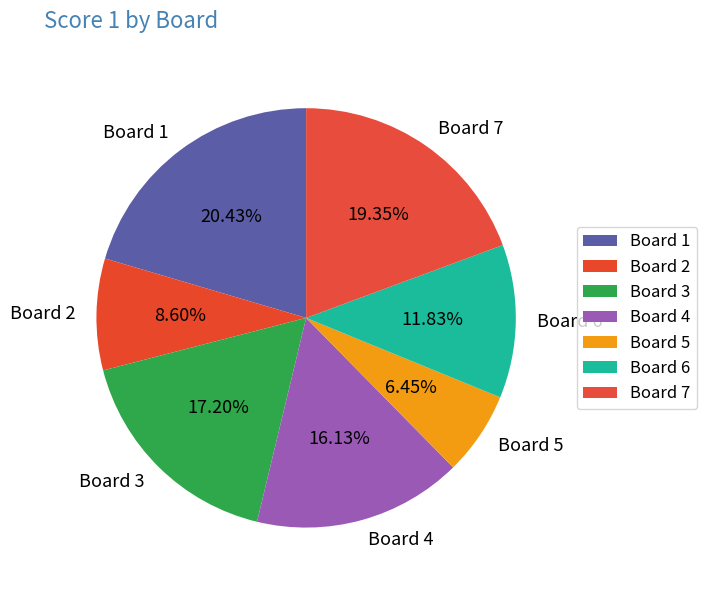

To the nearest percent, what is the combined percentage of Board 4 and Board 3?

33%